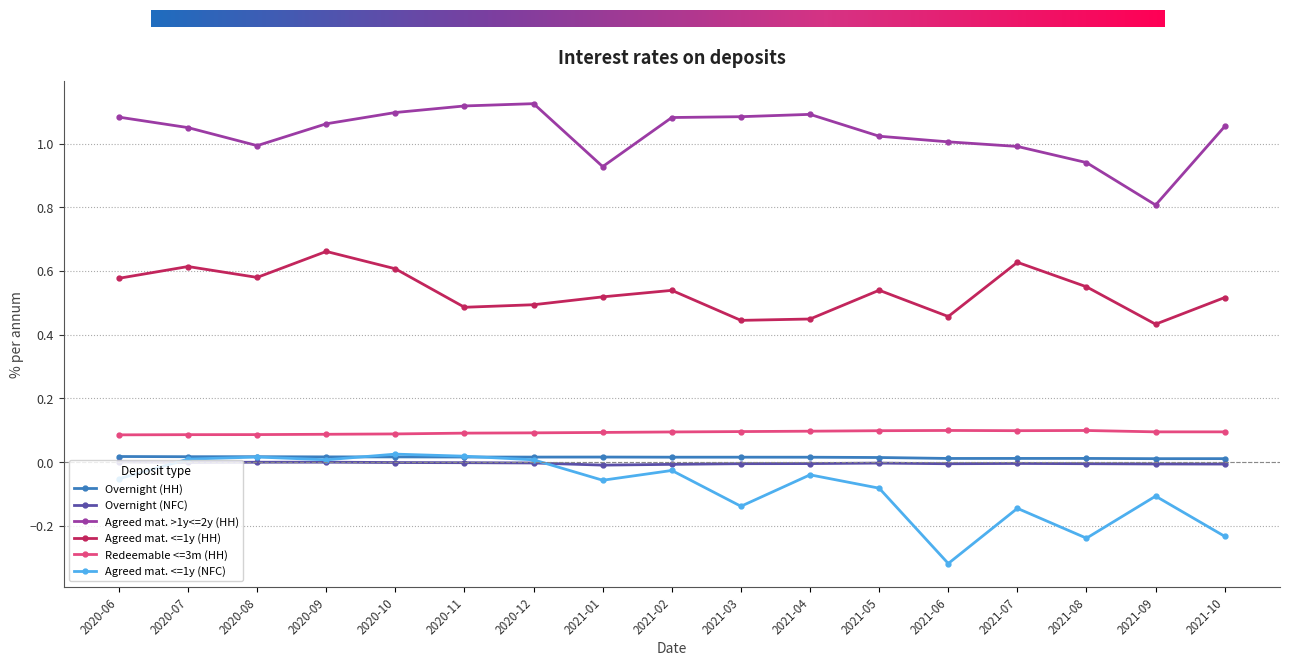

Does the chart display data point markers on the line(s)?

Yes